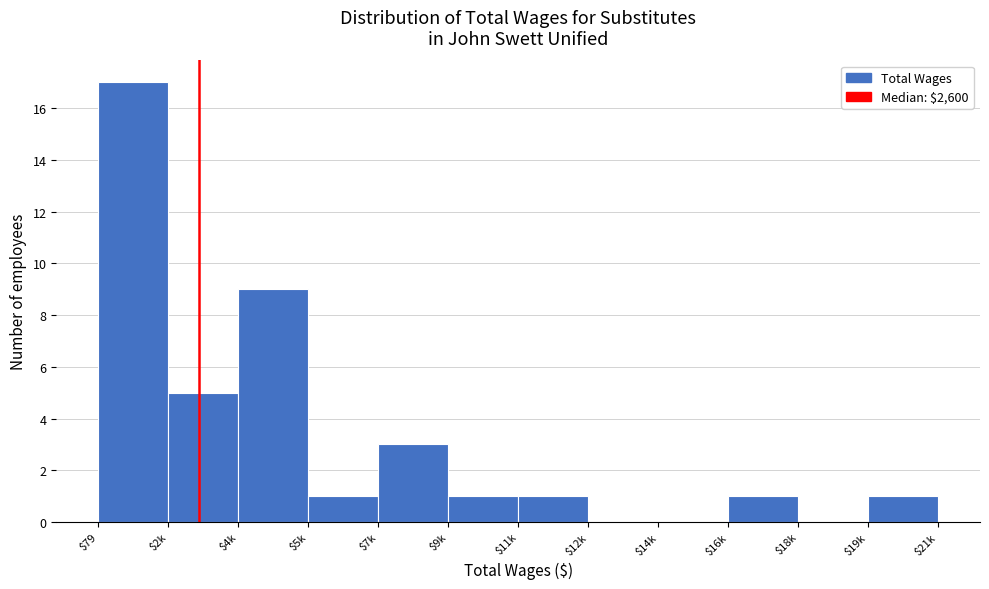

True or false: the data shows 15 at $4k.

False